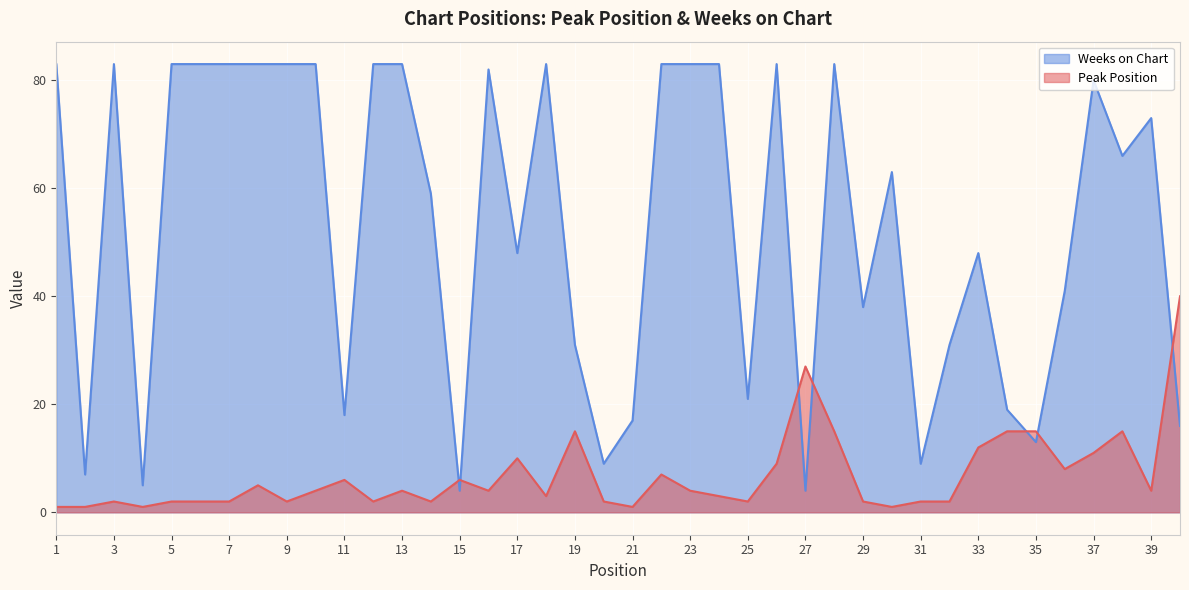

How many data points in Weeks on Chart are less than 66?

20